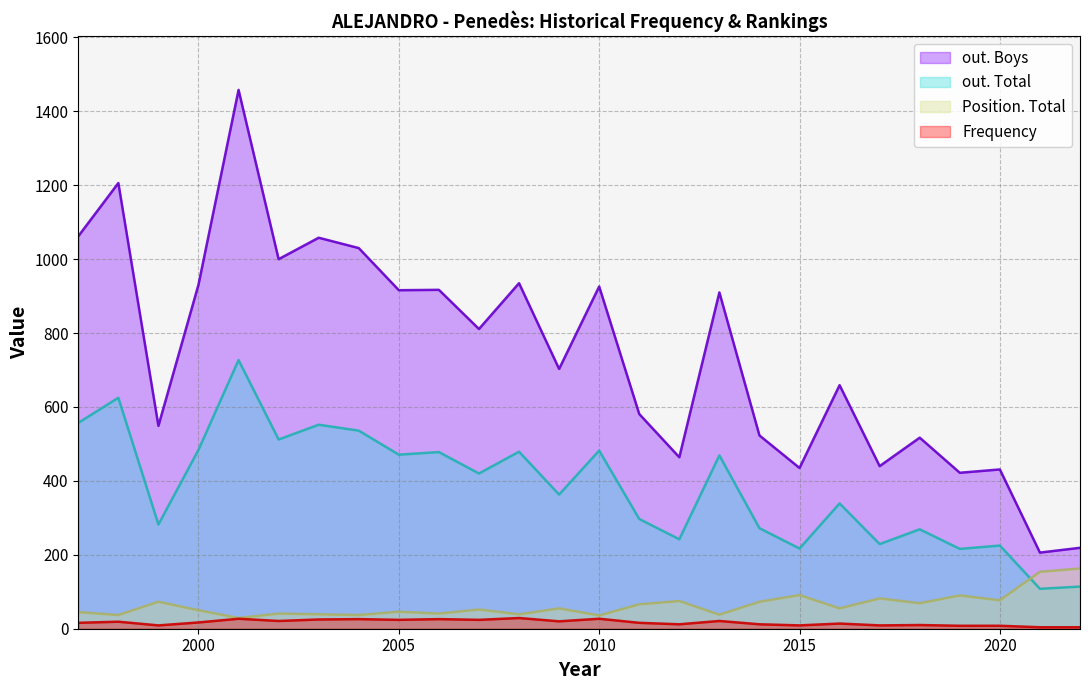

At which label does out. Boys reach its minimum?

2021